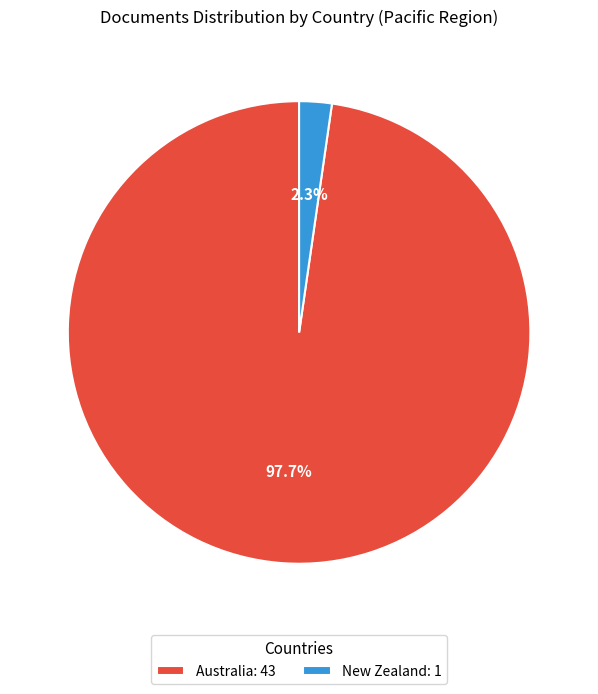

Between Australia and New Zealand, which is larger?

Australia